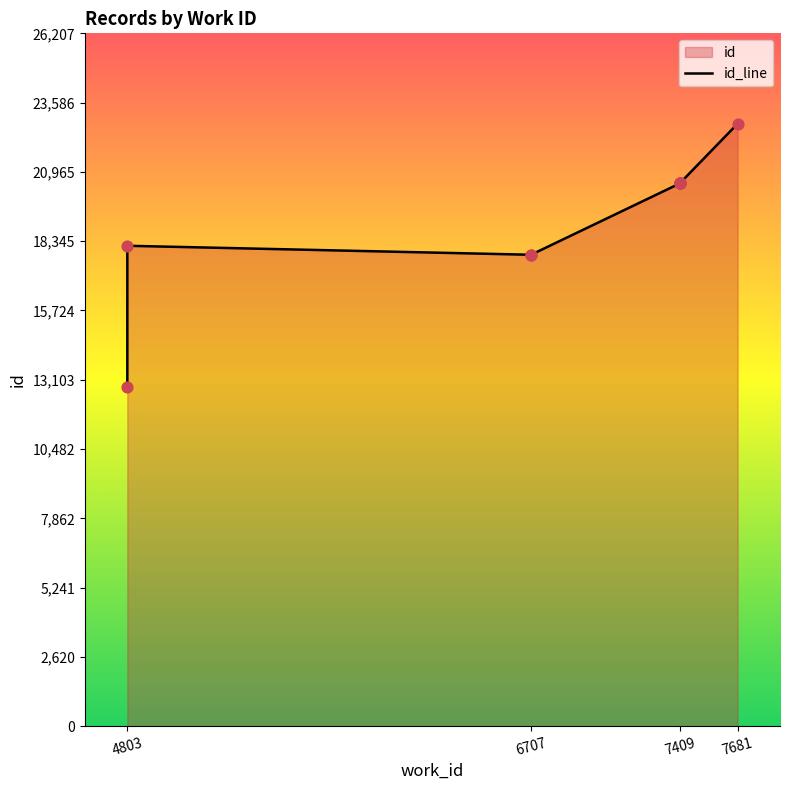

What is the change in value from 7409 to 7681?

+2250